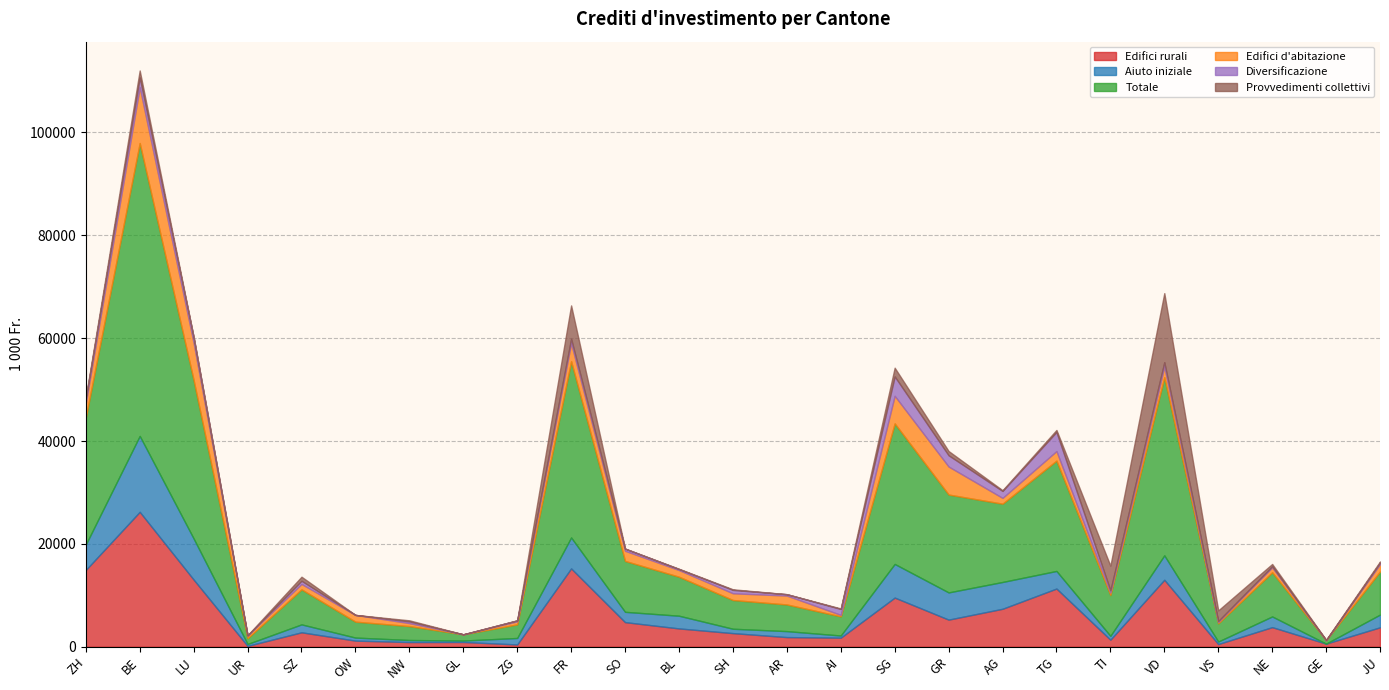

What are all the series names shown in the legend?

Edifici rurali, Aiuto iniziale, Totale, Edifici d'abitazione, Diversificazione, Provvedimenti collettivi